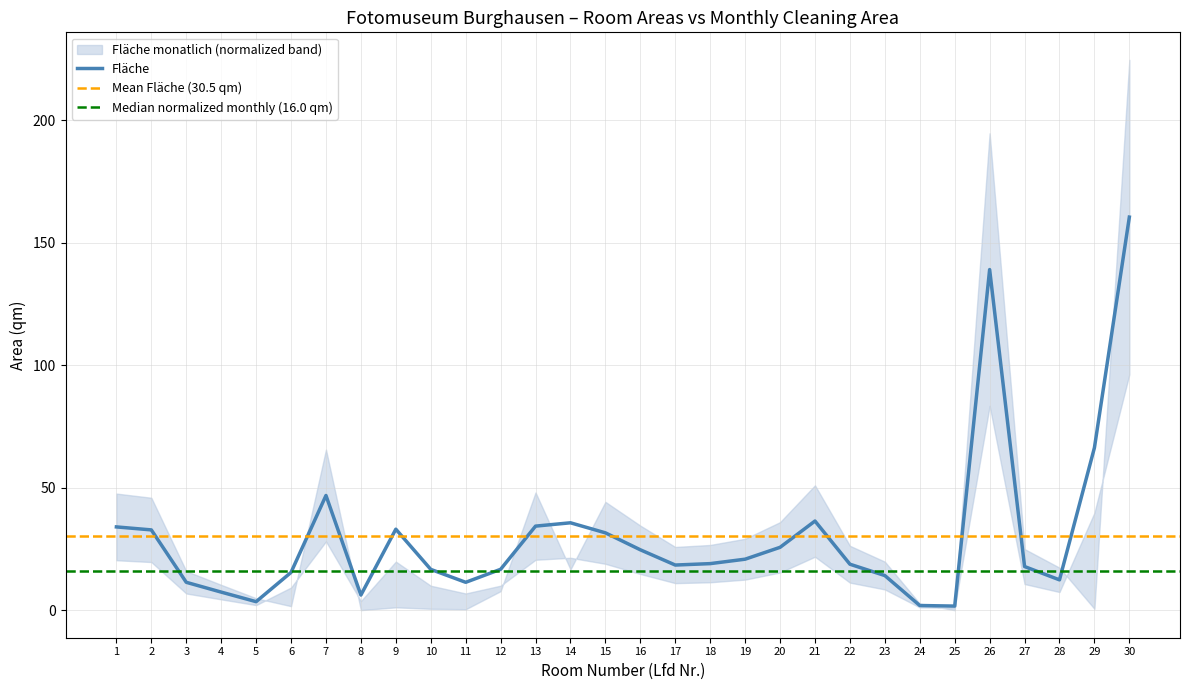

What is the sum of all values?

914.5